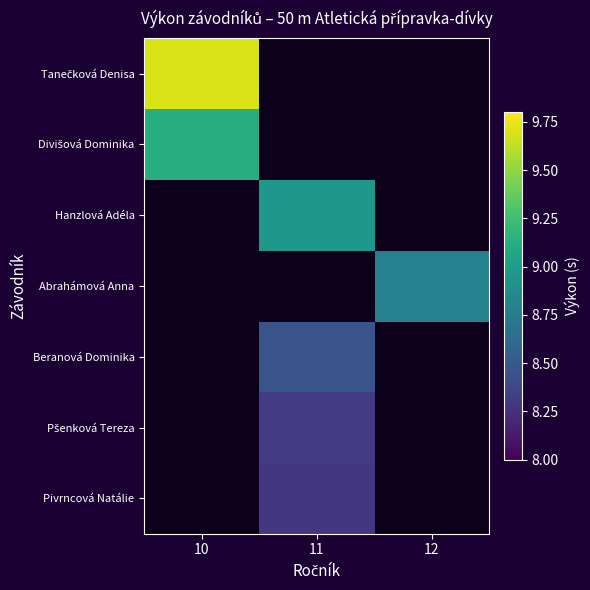

At which category does the chart reach its peak across all series?

10